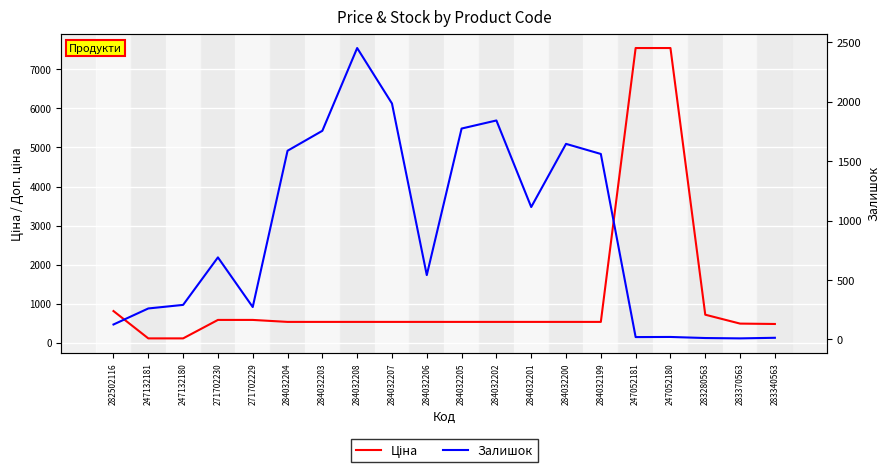

What is the maximum value shown in the chart?

7545.9